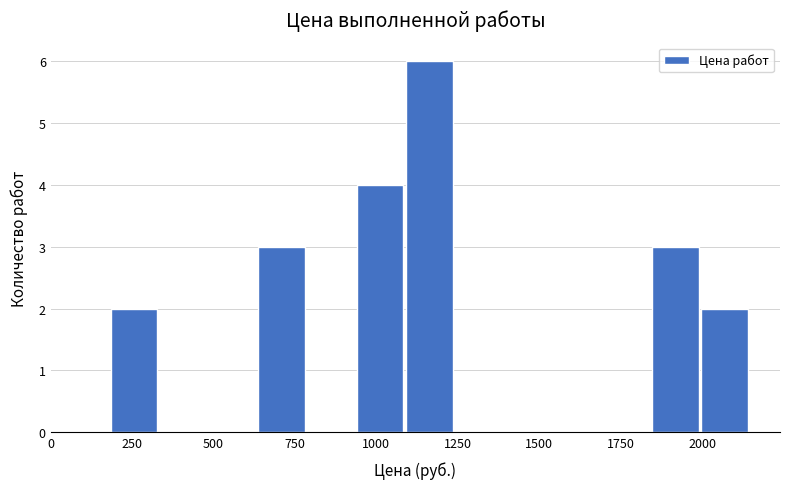

Read against the x-axis, roughly where is the centre of the tallest bar?

1150